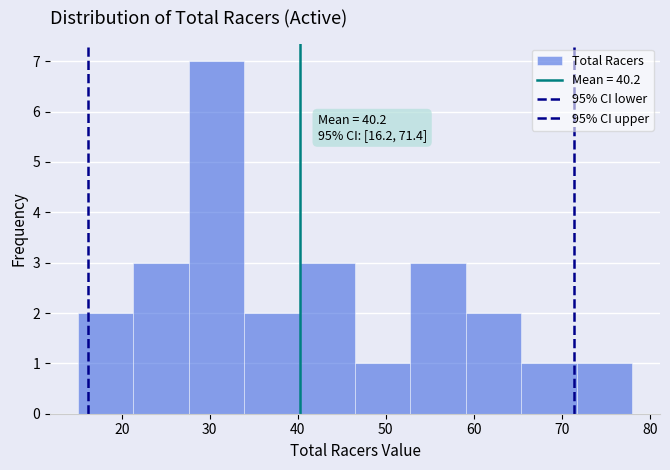

Which range on the x-axis has the tallest bar?

27.6 to 33.9